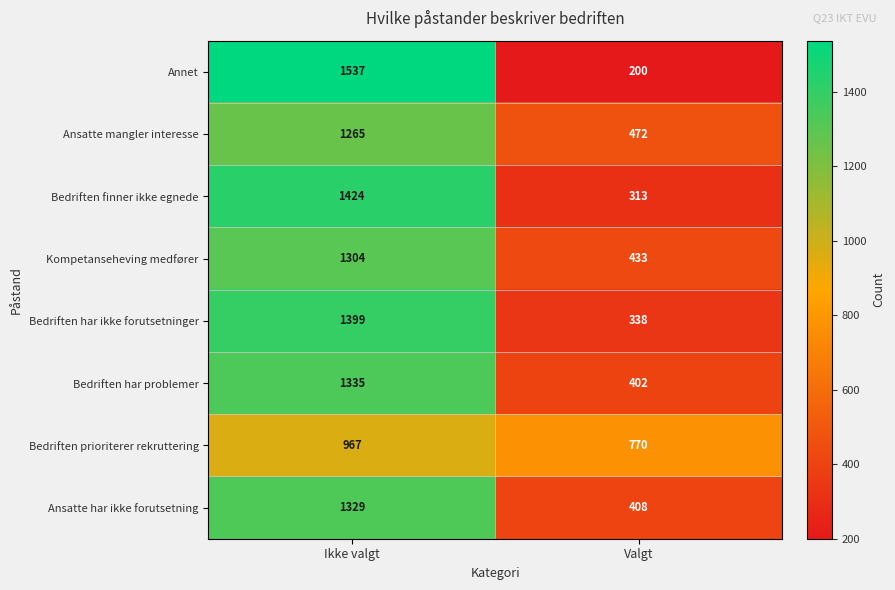

Is it true that Kompetanseheving medfører equals 1304 at Ikke valgt?

True